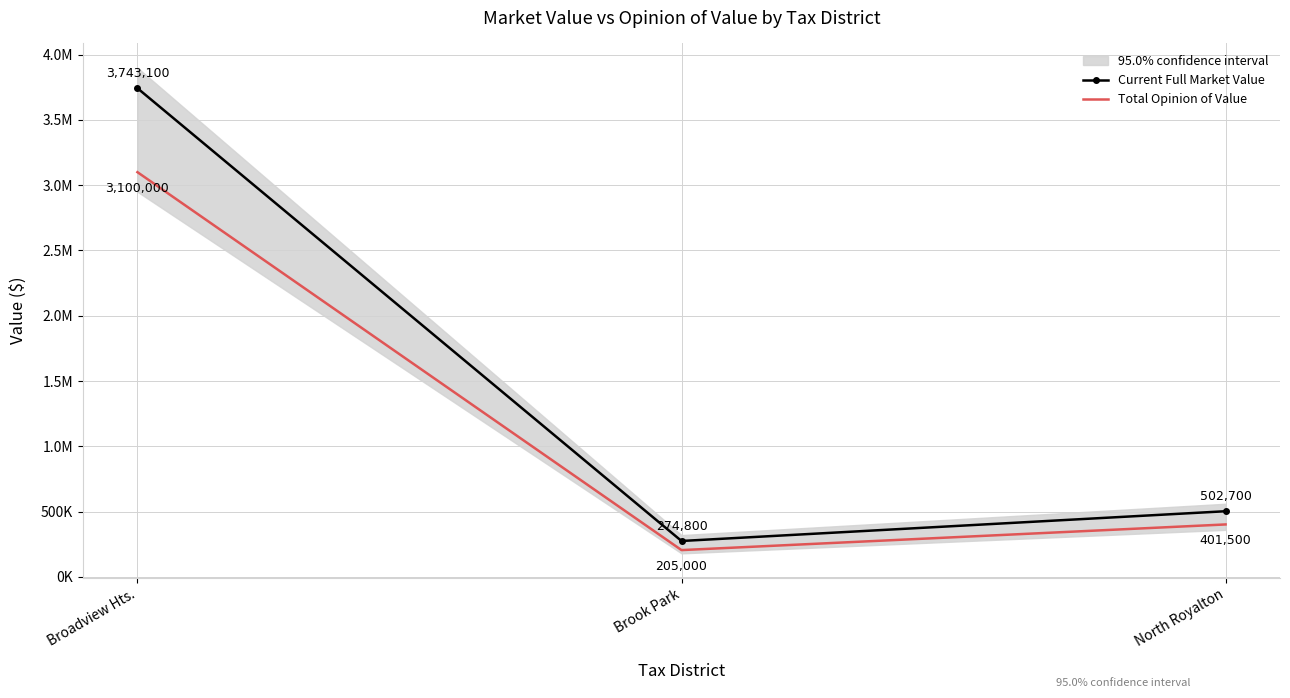

What value does the Current Full Market Value series have at Broadview Hts., to the nearest 10?

3743100